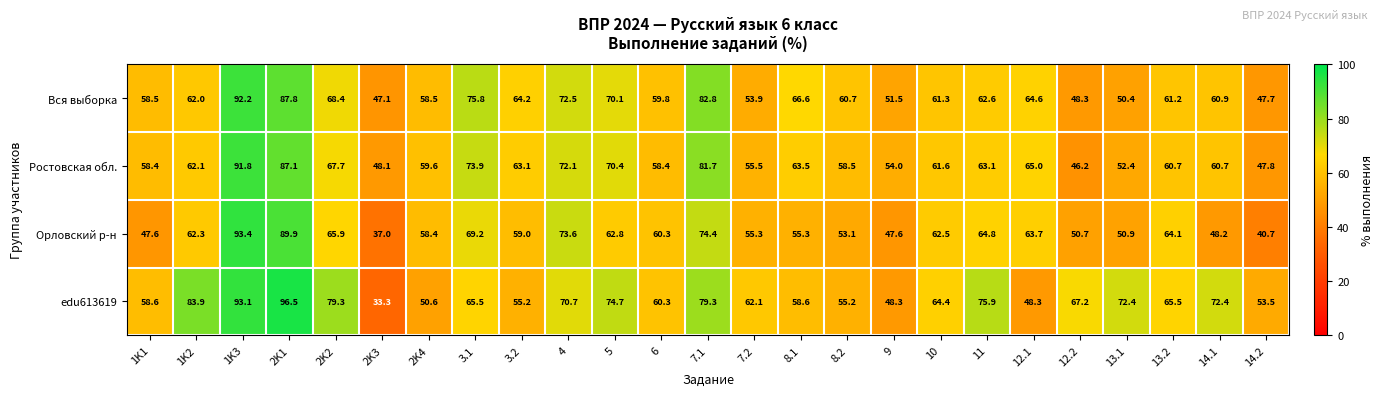

True or false: edu613619 has a value of 20.6 at 8.2.

False